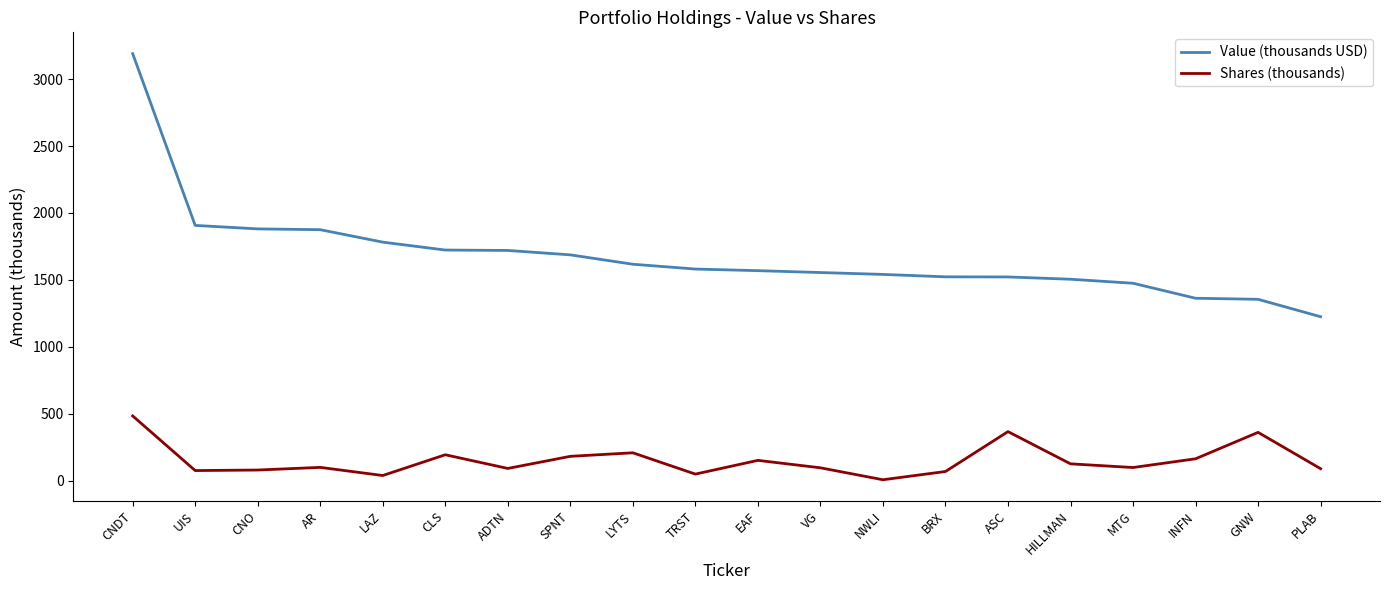

What is the total value across all series at UIS?

1982.9